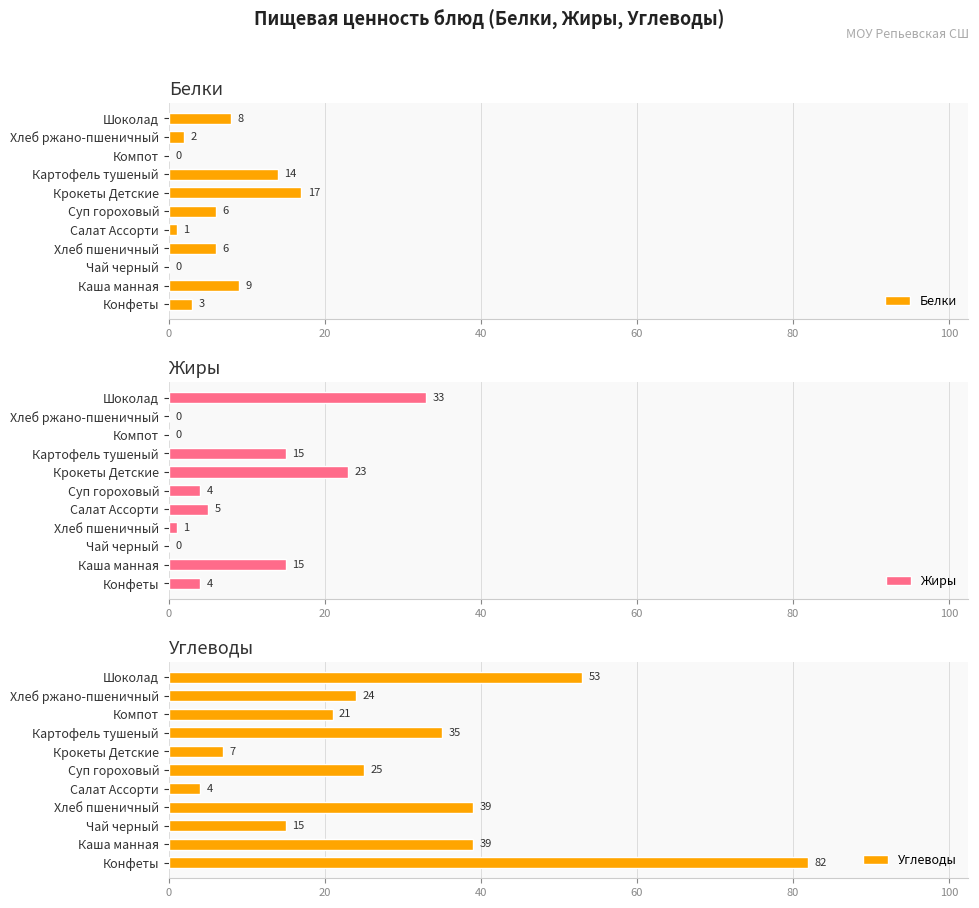

What is the sum of the Жиры values at Суп гороховый and Каша манная?

19